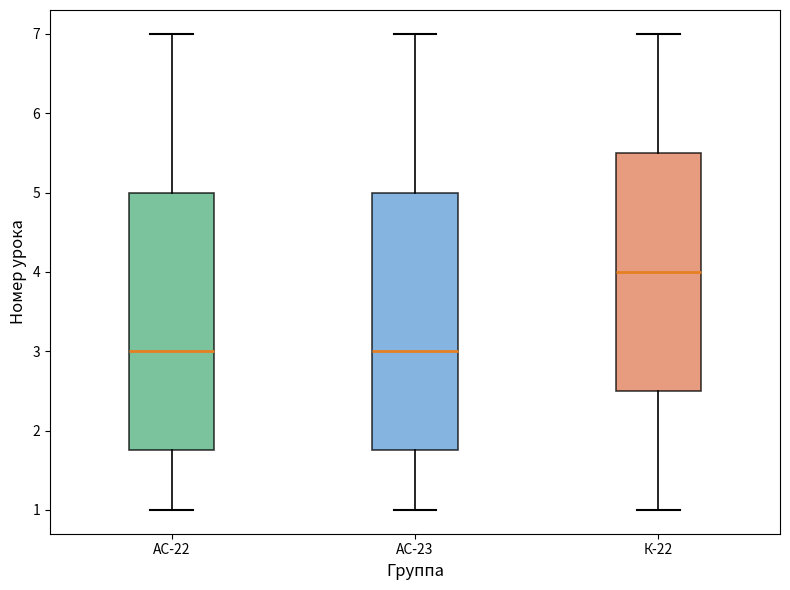

Where is the lower edge of the box for АС-23 on the y-axis? The values are not printed on the chart, so give them approximately, as read against the axis.

1.8